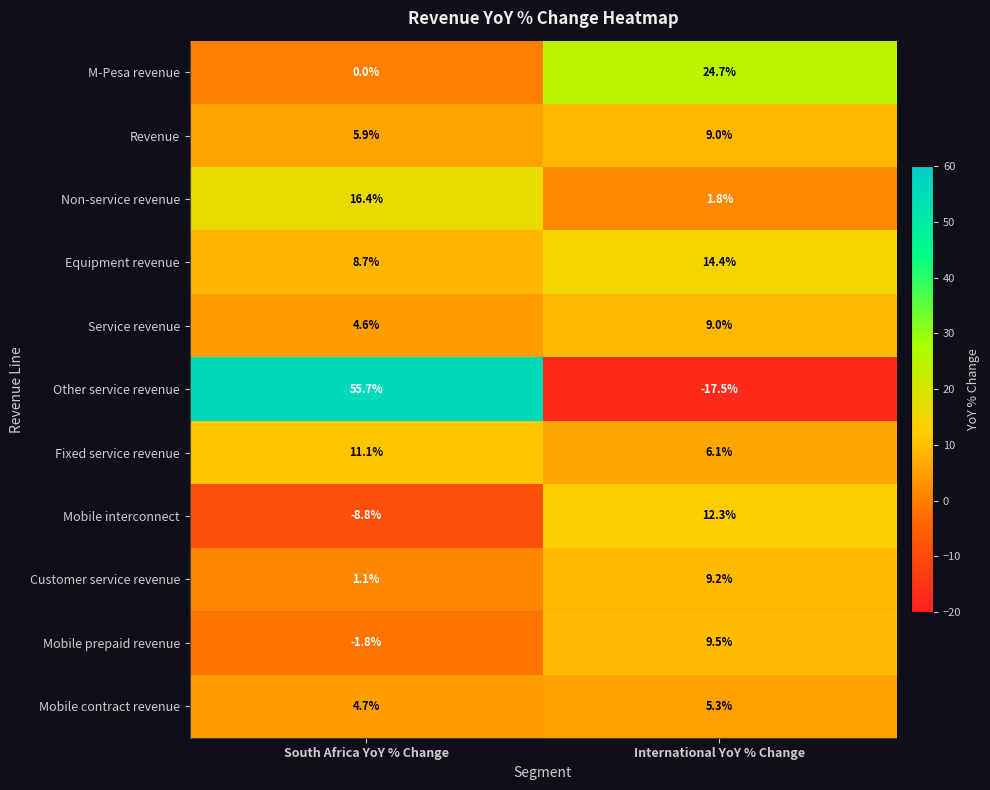

What is the total value across all series at International YoY % Change?

83.8